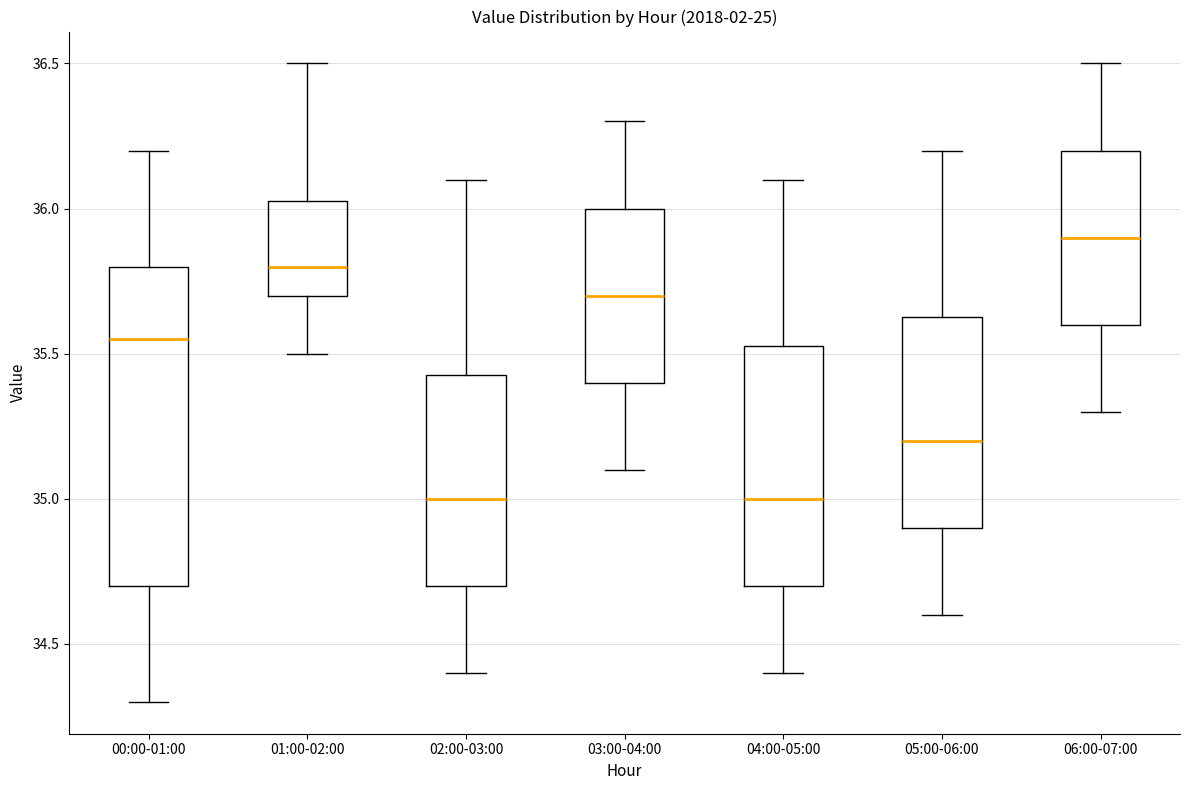

Which box has the highest median line?

06:00-07:00